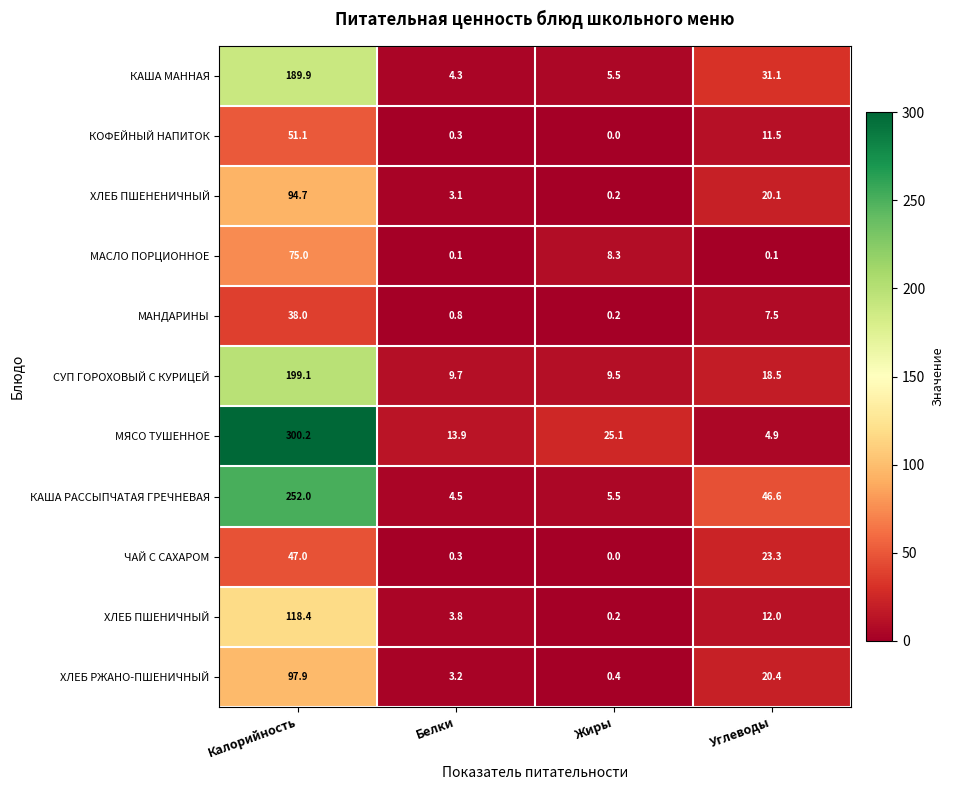

The value of КАША МАННАЯ at Белки is 4.3. True or false?

True